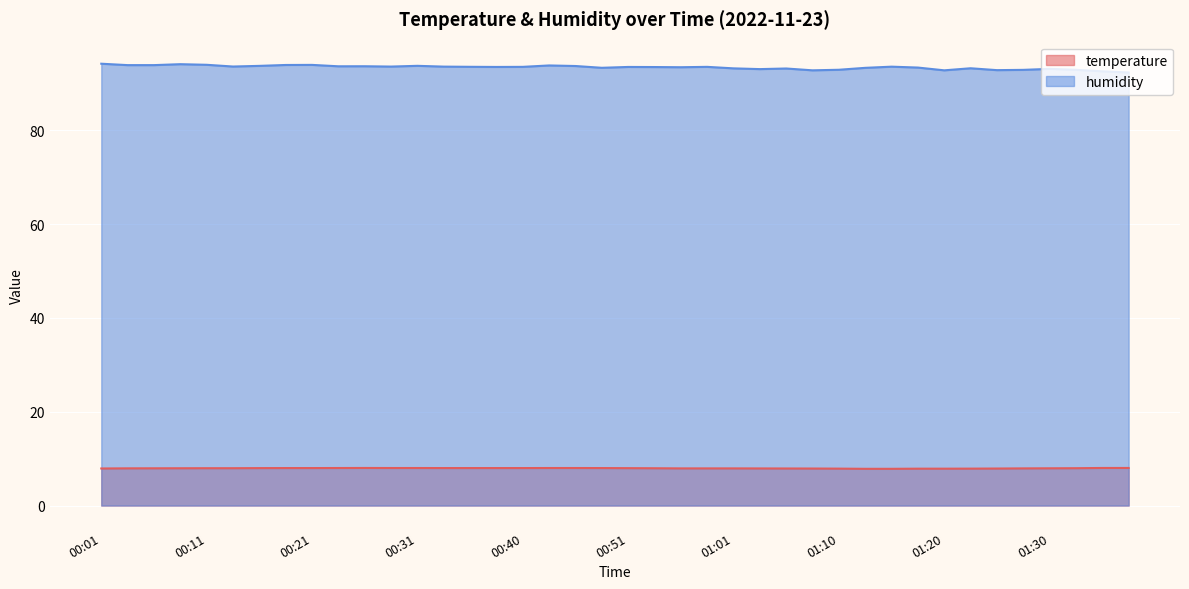

The humidity series shows 93.5 at 00:36. True or false?

True